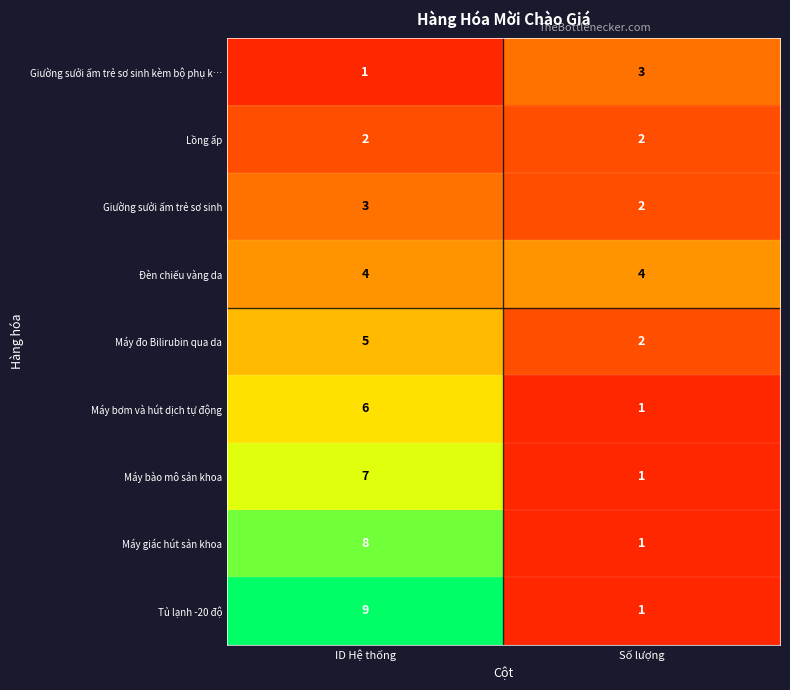

Which series has the largest range (max minus min)?

Tủ lạnh -20 độ